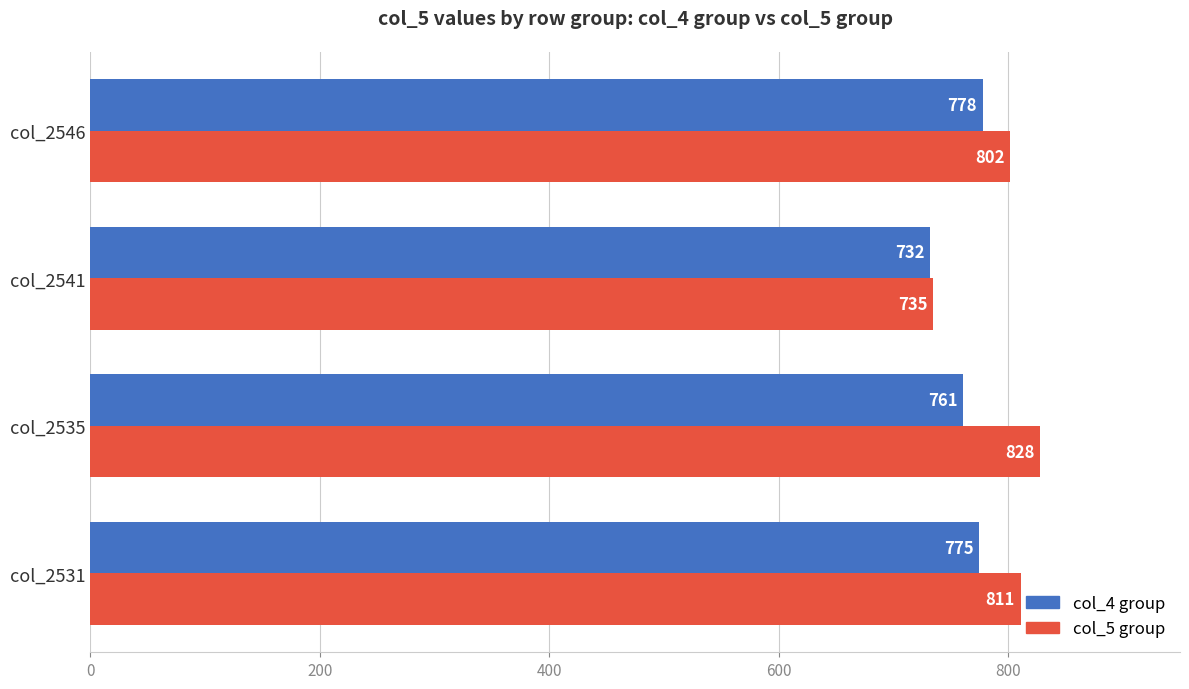

What is the approximate value of col_4 group at col_2541, to the nearest 5?

730